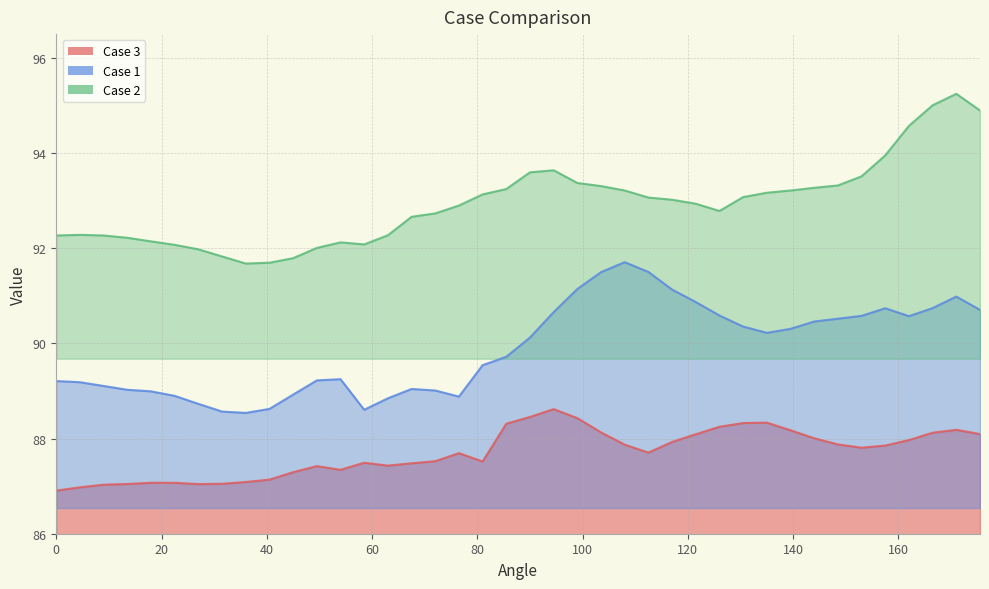

What is the smallest value displayed?

86.9